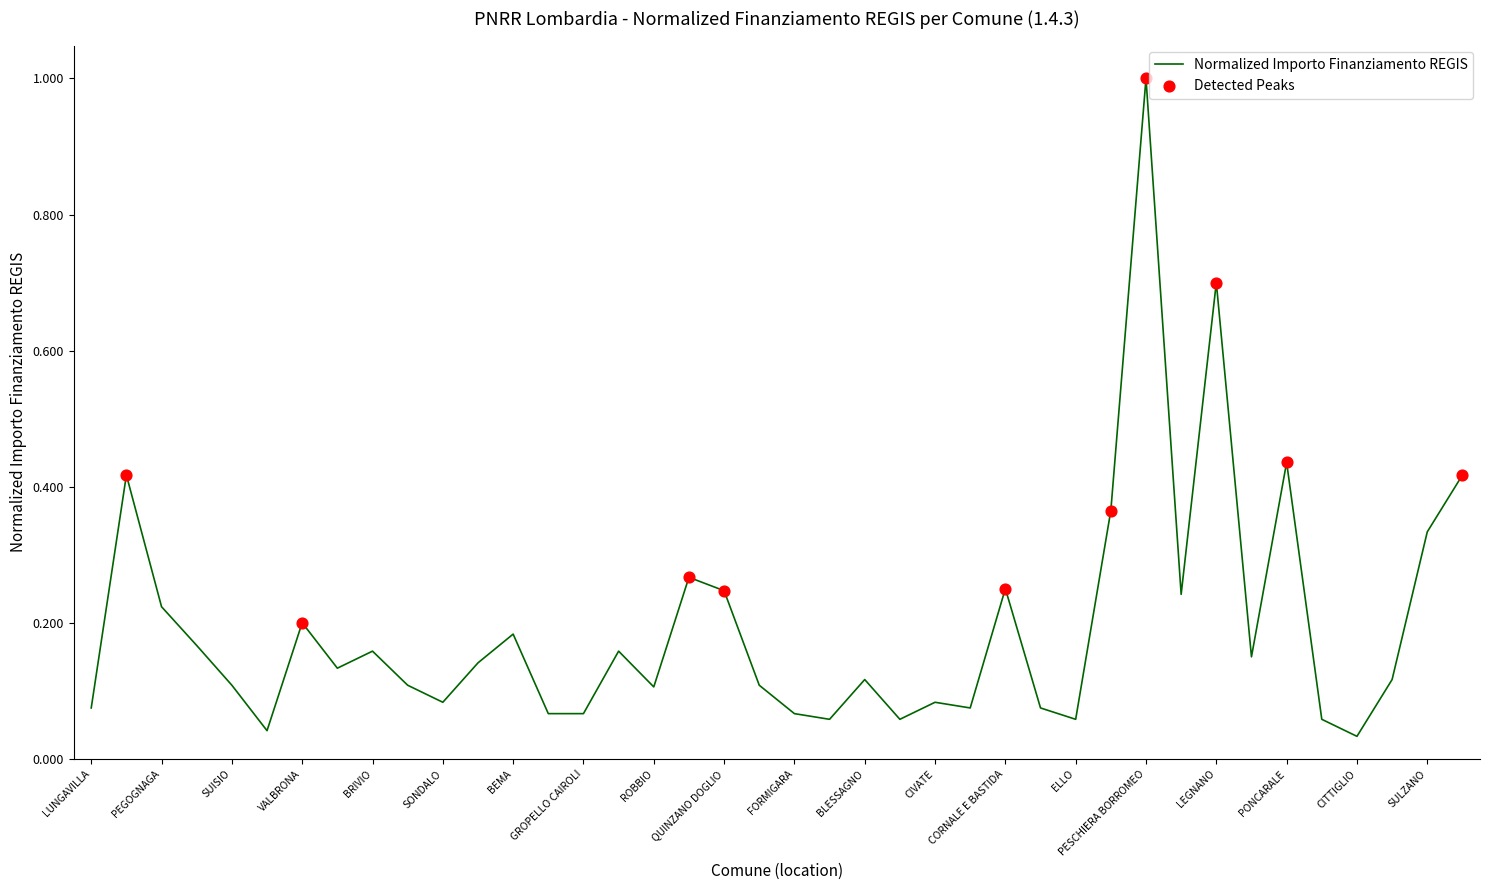

What is the greatest value displayed?

1.0